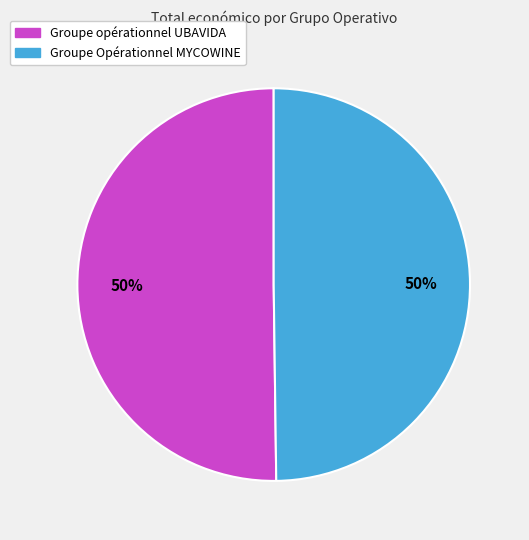

To the nearest percent, what is the average slice percentage?

50%